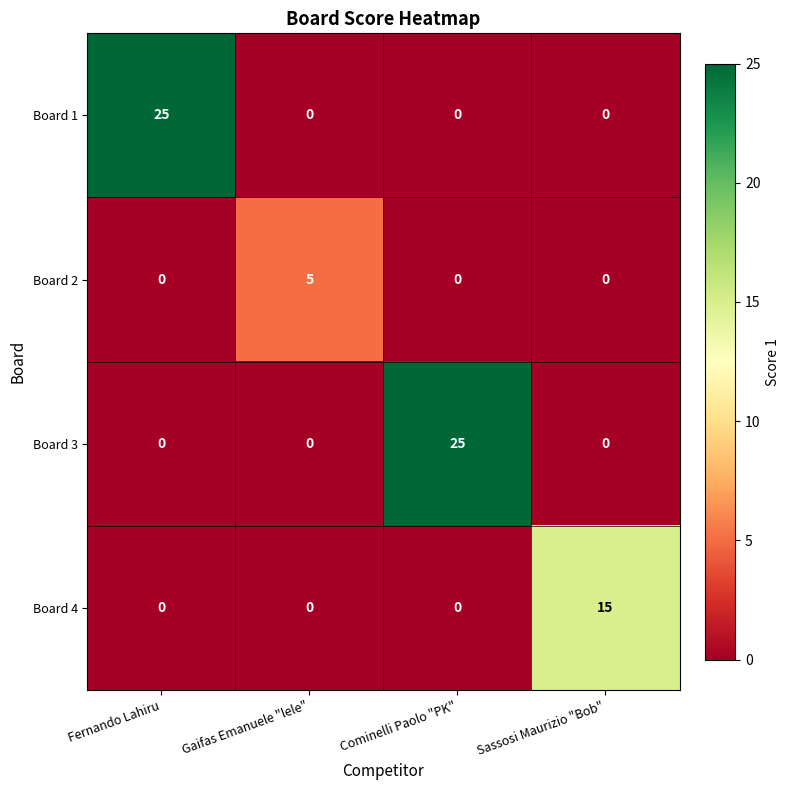

Which series changed the most between Fernando Lahiru and Sassosi Maurizio "Bob"?

Board 1